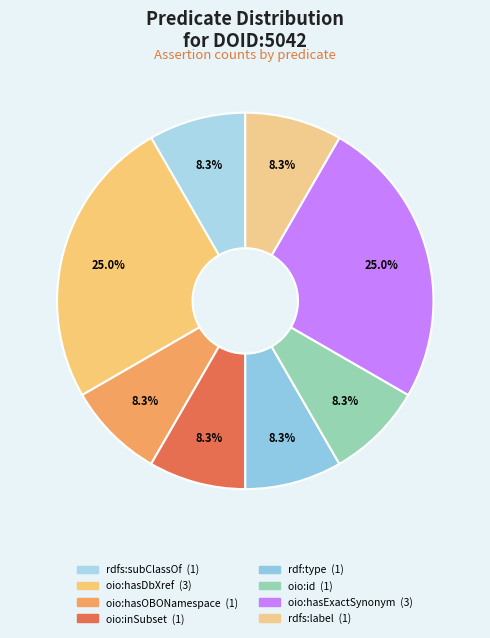

To the nearest percent, what is the difference between the largest and smallest slice percentages?

17%